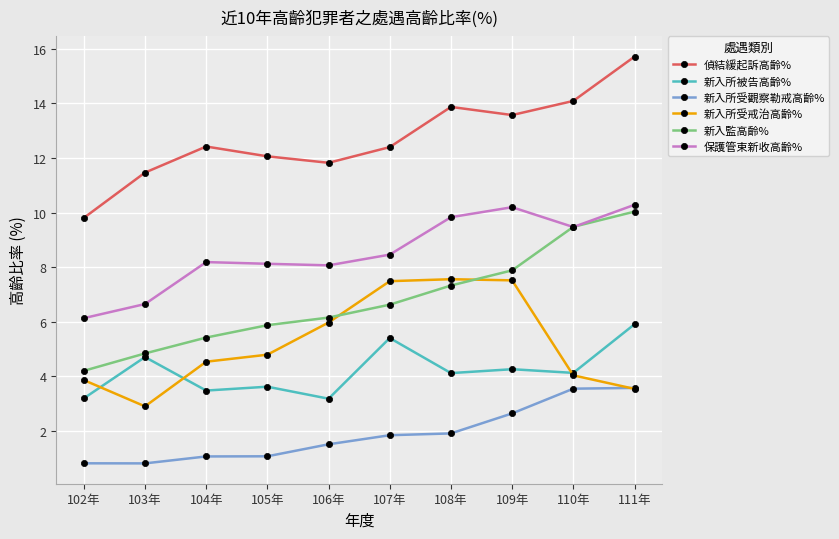

What is the minimum value shown in the chart?

0.8